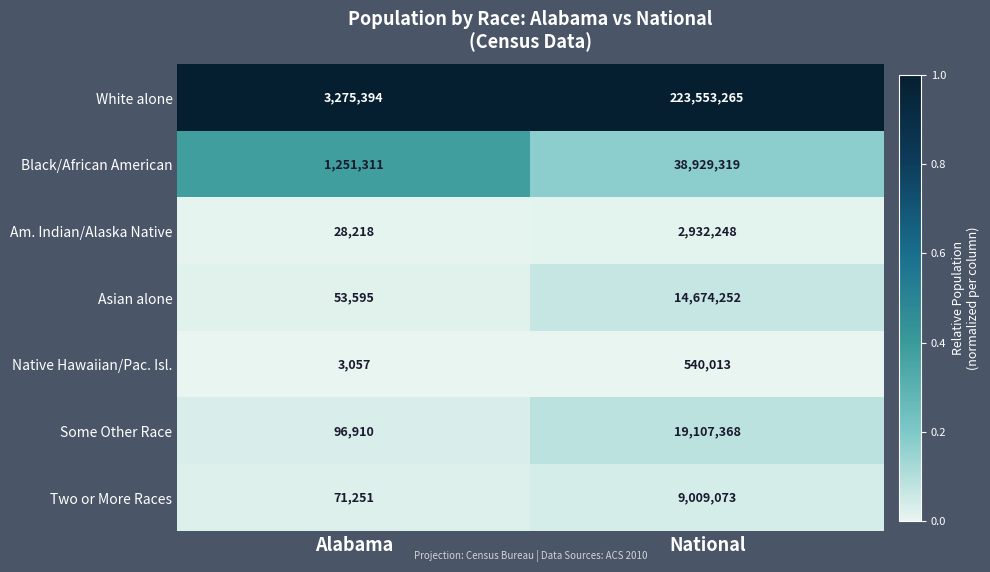

List the series in order of their peak value, lowest first.

Native Hawaiian/Pac. Isl., Am. Indian/Alaska Native, Two or More Races, Asian alone, Some Other Race, Black/African American, White alone